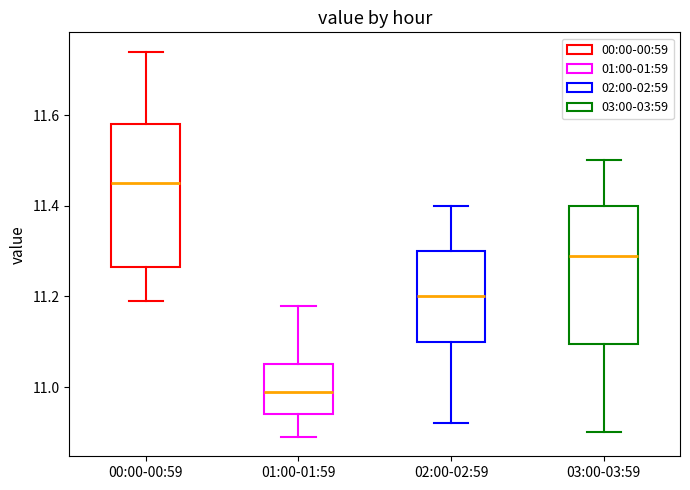

Which box's median line is the highest?

00:00-00:59